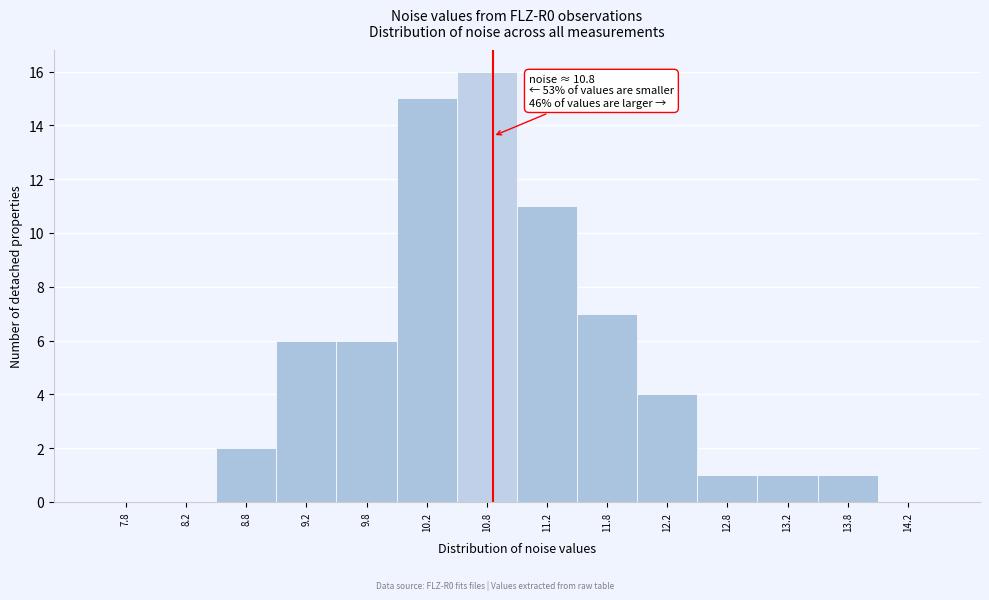

Over which range of the x-axis is the bar tallest?

10.5 to 11.0